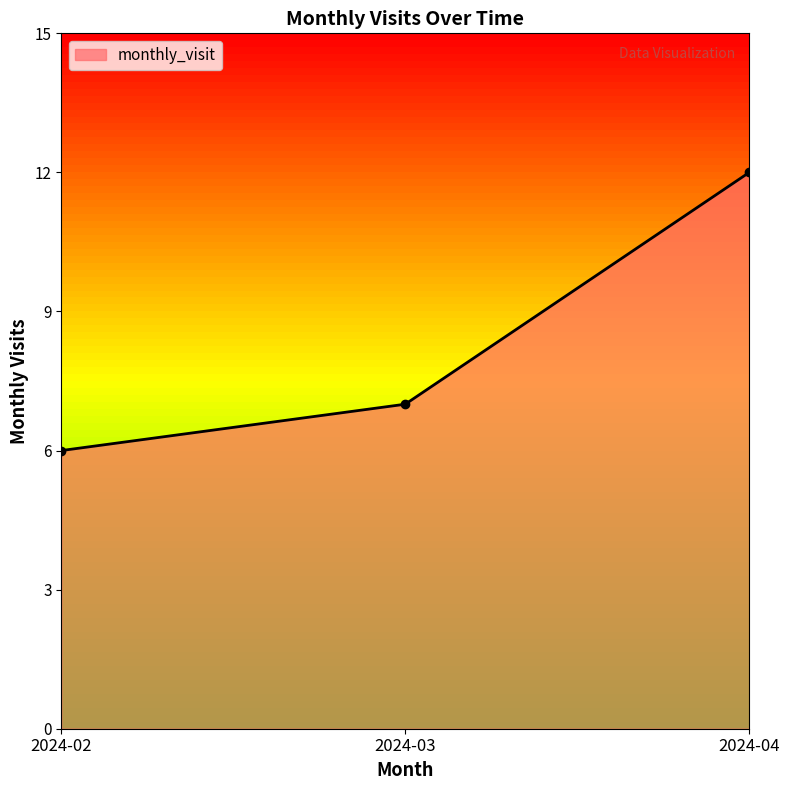

The value at 2024-04 is 12. True or false?

True